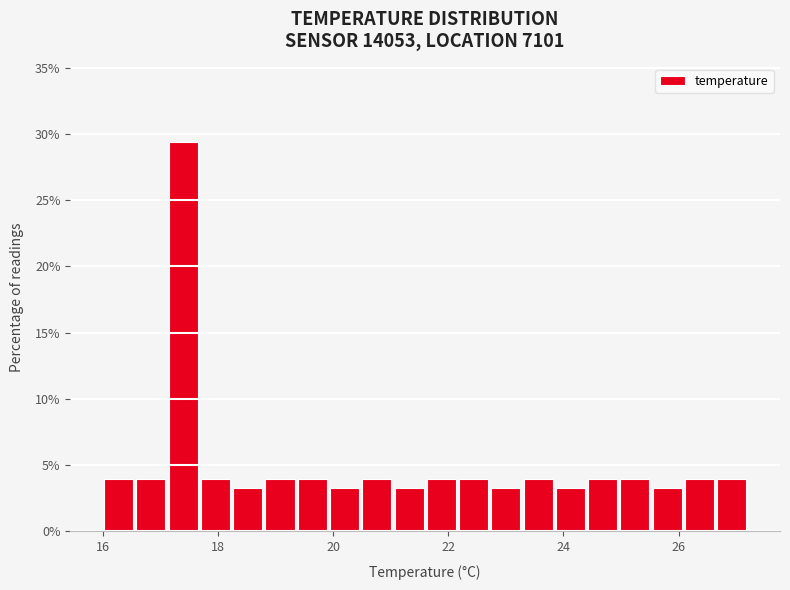

Around what value on the x-axis is the tallest bar? Give the approximate position of its centre, as read against the axis.

17.4